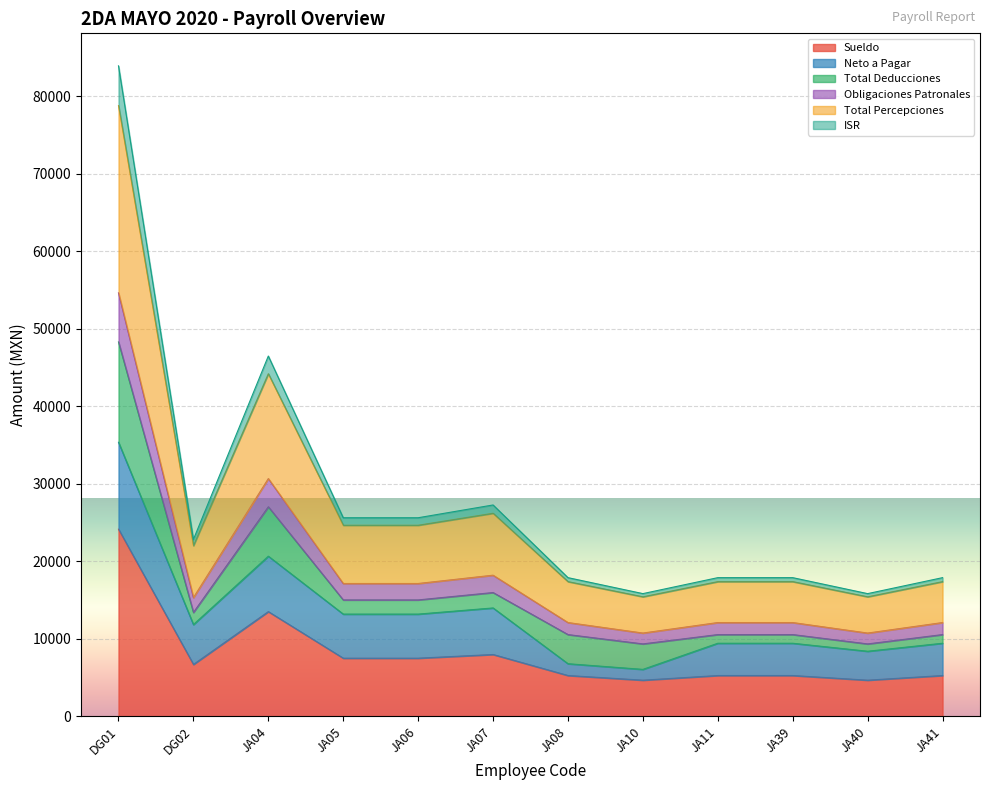

How many data points in ISR are above 22821?

6